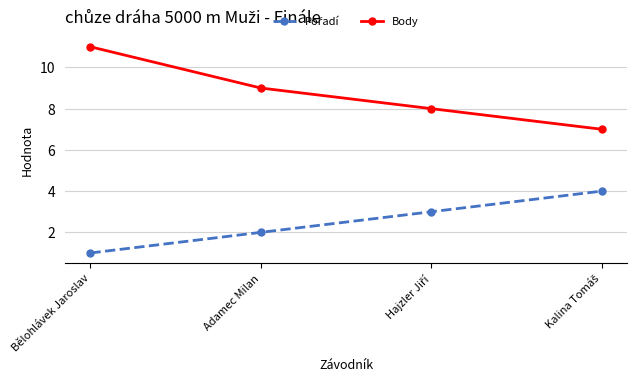

True or false: Body has more than 1 points higher than both neighbors.

False